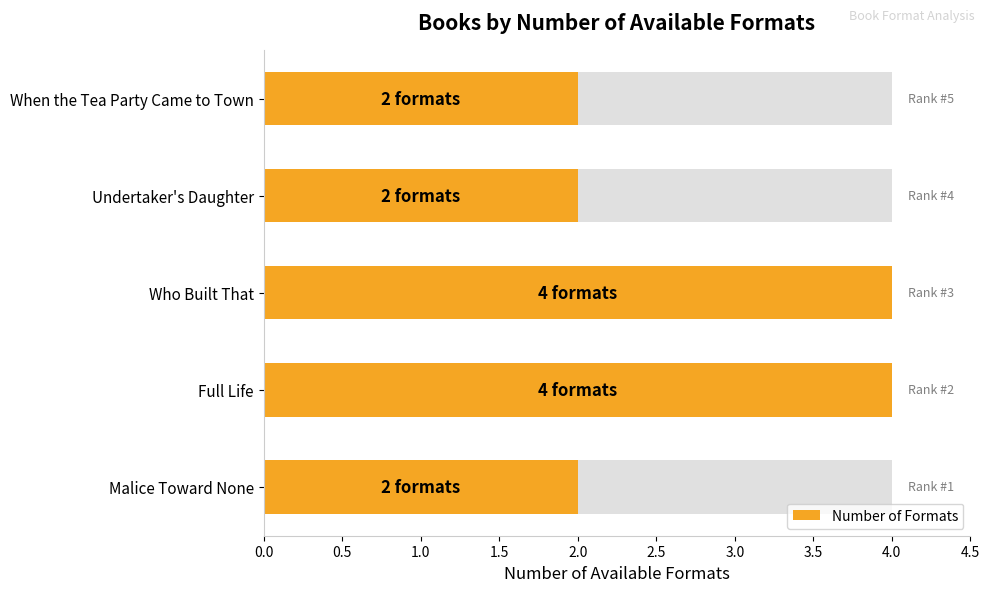

What is the sum of all values?

14